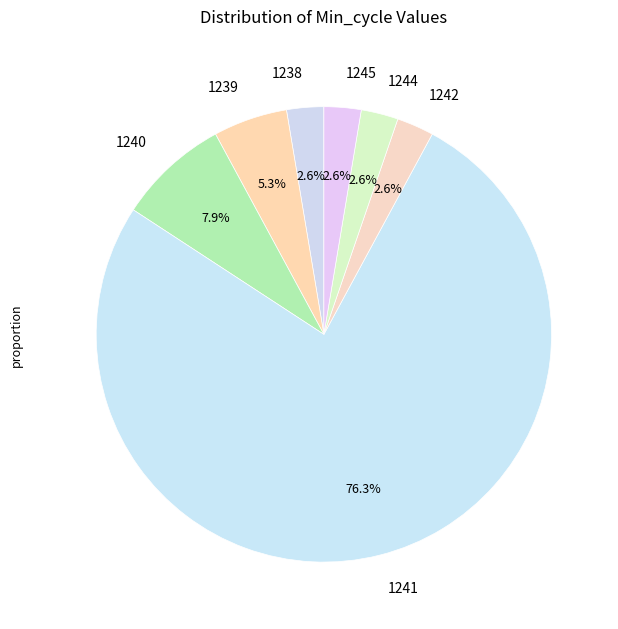

What portion of the pie excludes 1239?

94.7%